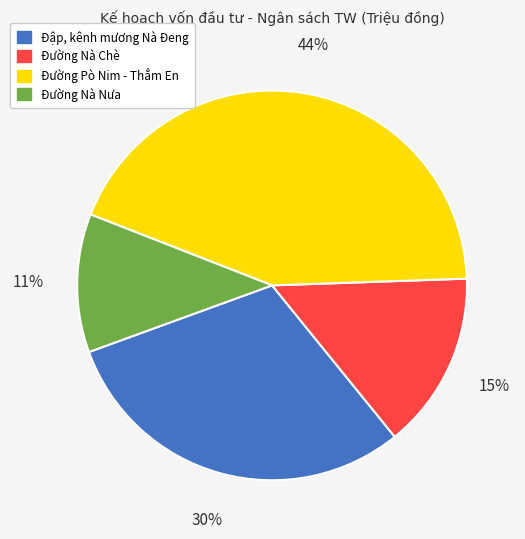

To the nearest percent, what is the difference between the Đập, kênh mương Nà Đeng and Đường Nà Nưa slice percentages?

19%